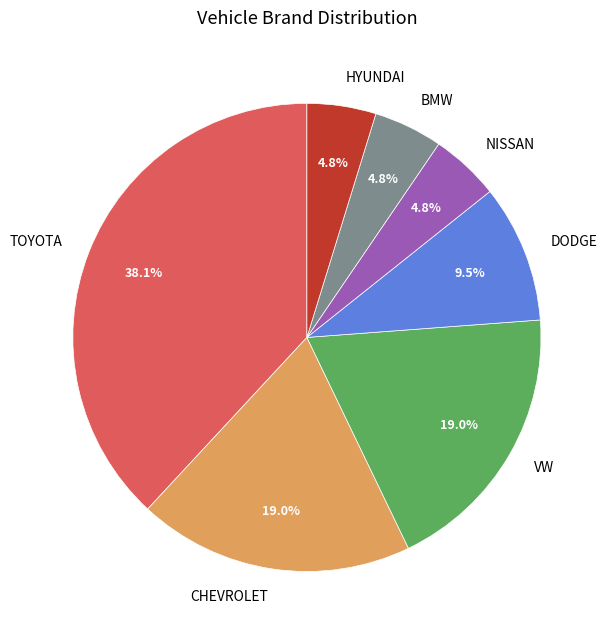

What is the largest slice in the pie chart?

TOYOTA